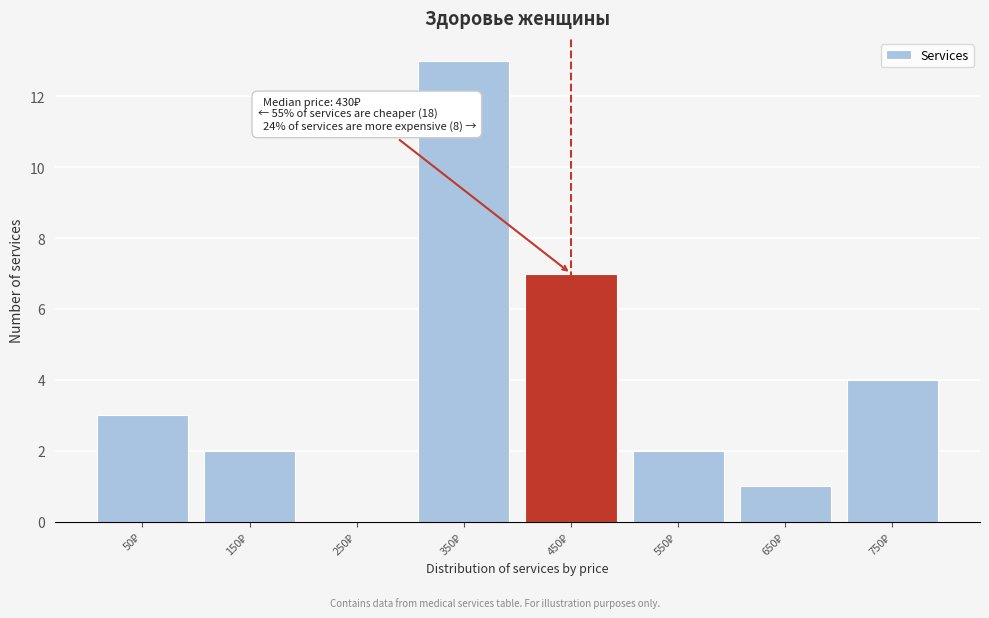

What is the greatest value displayed?

13